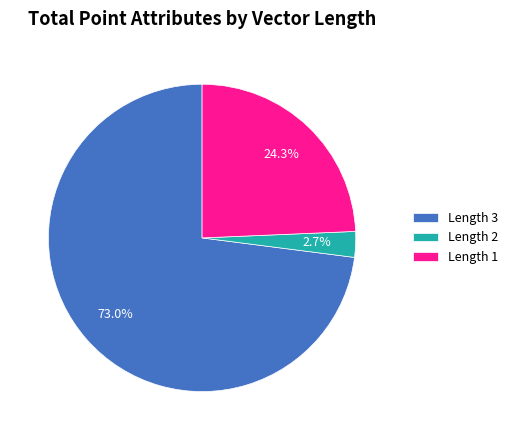

Is there any slice that represents more than half of the pie?

Yes